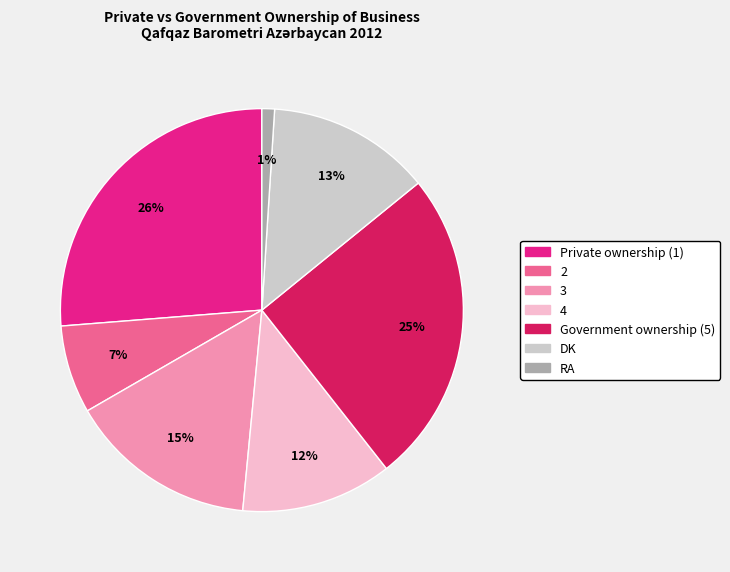

To the nearest percent, what is the difference between the largest and smallest slice percentages?

25%